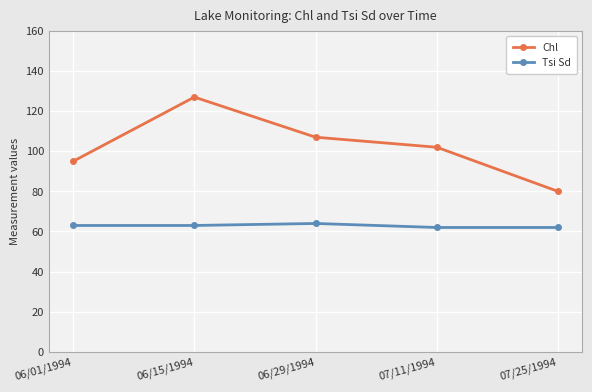

Which series has the largest range (max minus min)?

Chl